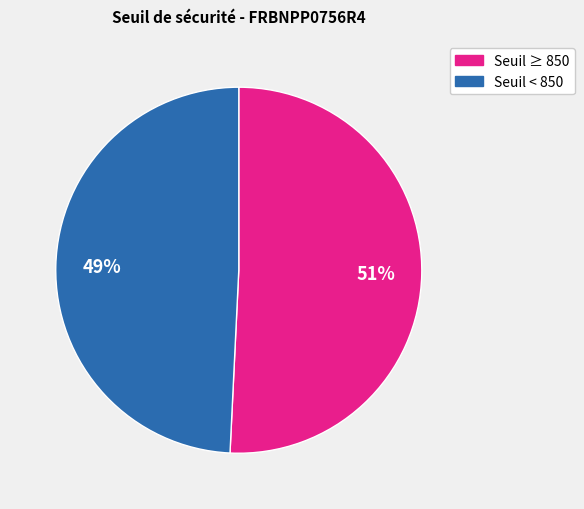

To the nearest percent, what is the difference between the largest and smallest slice percentages?

2%